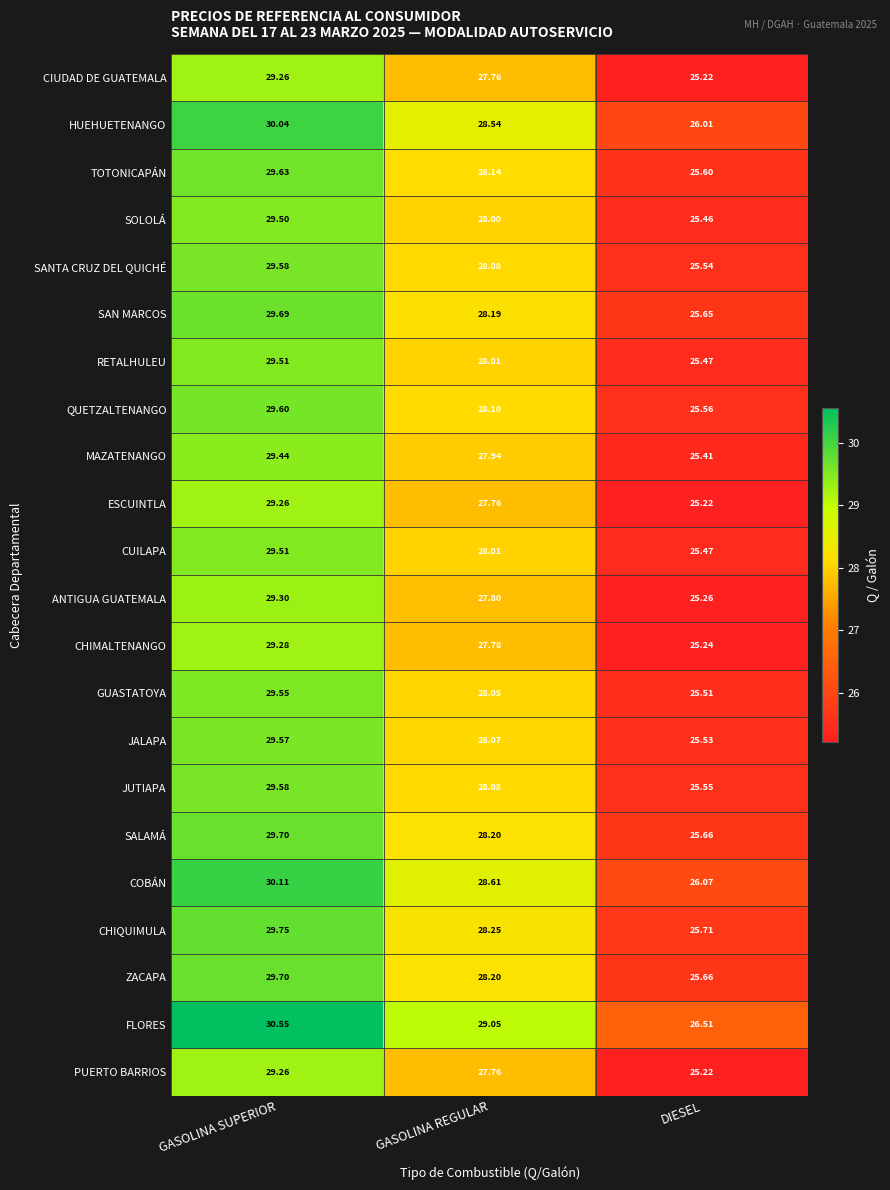

At which label does HUEHUETENANGO first exceed 28?

GASOLINA SUPERIOR